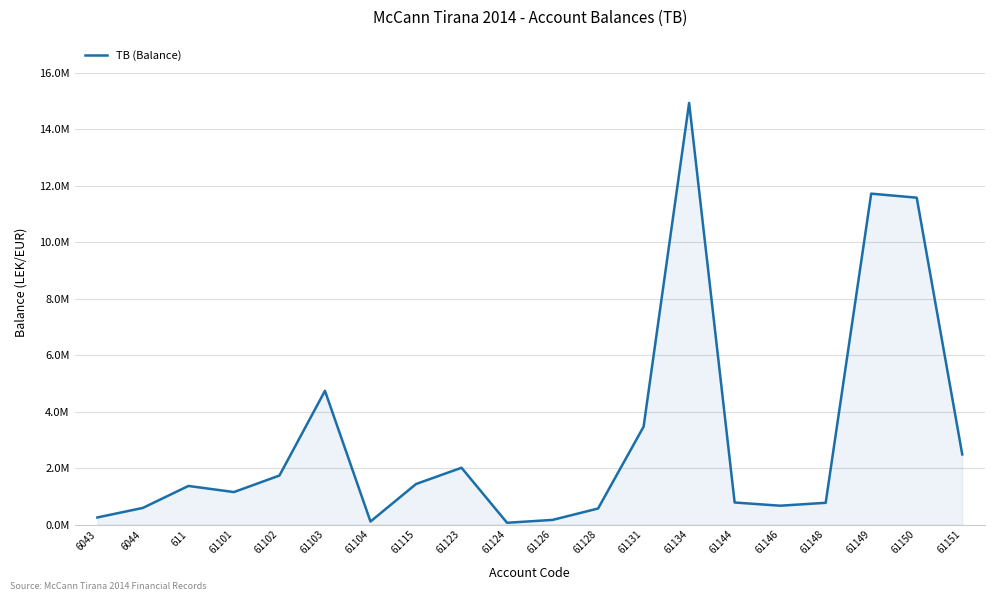

How many points are higher than both their immediate neighbors (excluding endpoints)?

5